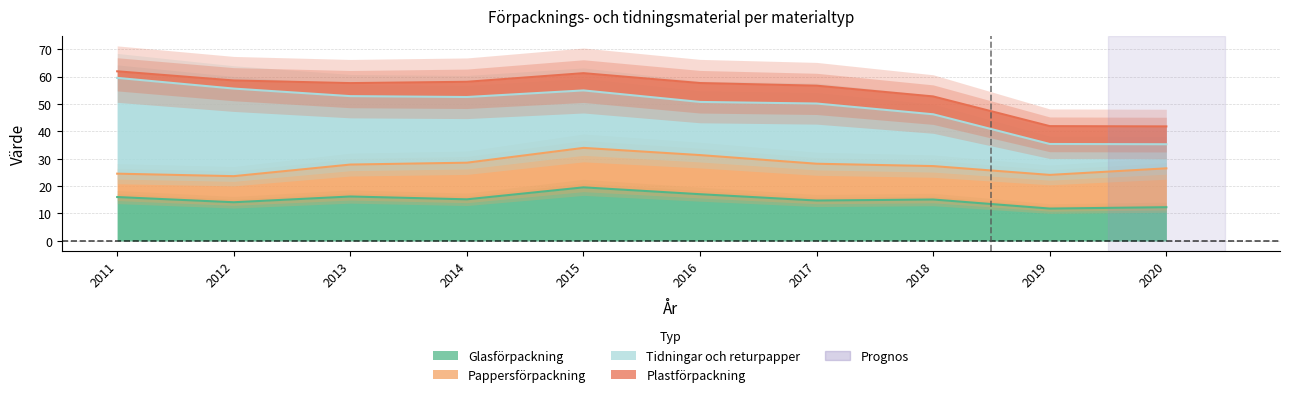

Reading left to right, extract all data points from this chart.

Glasförpackning: 16.0	14.1	16.2	15.2	19.6	17.1	14.7	15.1	11.8	12.3
Pappersförpackning: 8.5	9.5	11.7	13.4	14.4	14.3	13.4	12.2	12.3	14.2
Tidningar och returpapper: 35.0	32.0	25.0	24.0	21.0	19.4	22.0	18.9	11.3	8.8
Plastförpackning: 2.4	3.0	4.8	5.6	6.3	6.9	6.5	6.5	6.5	6.5